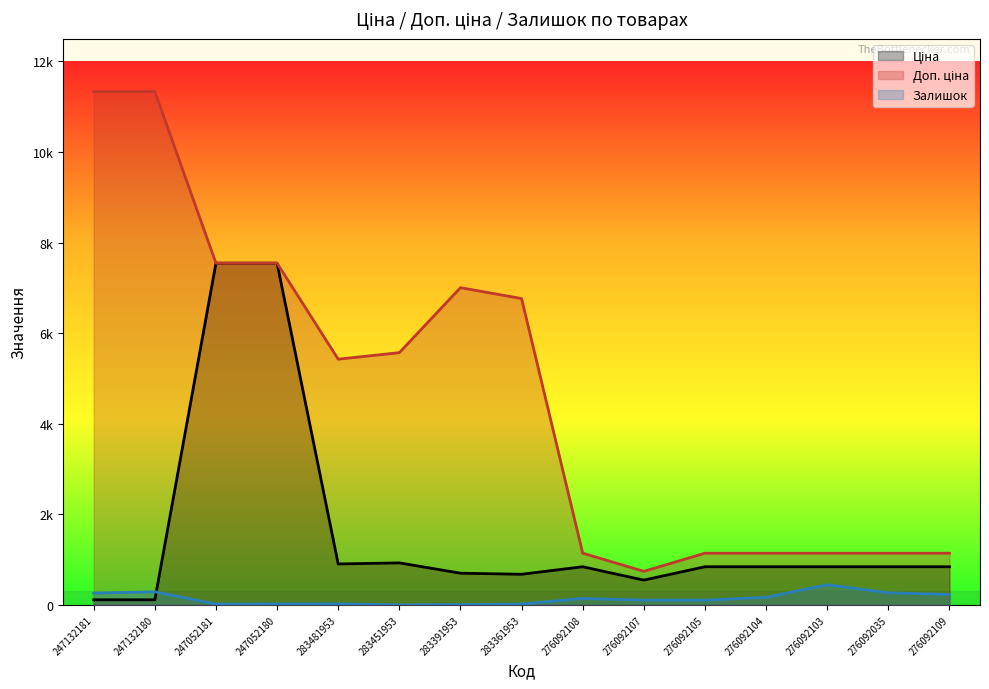

What is the difference between the Залишок values at 283361953 and 283481953?

5.0